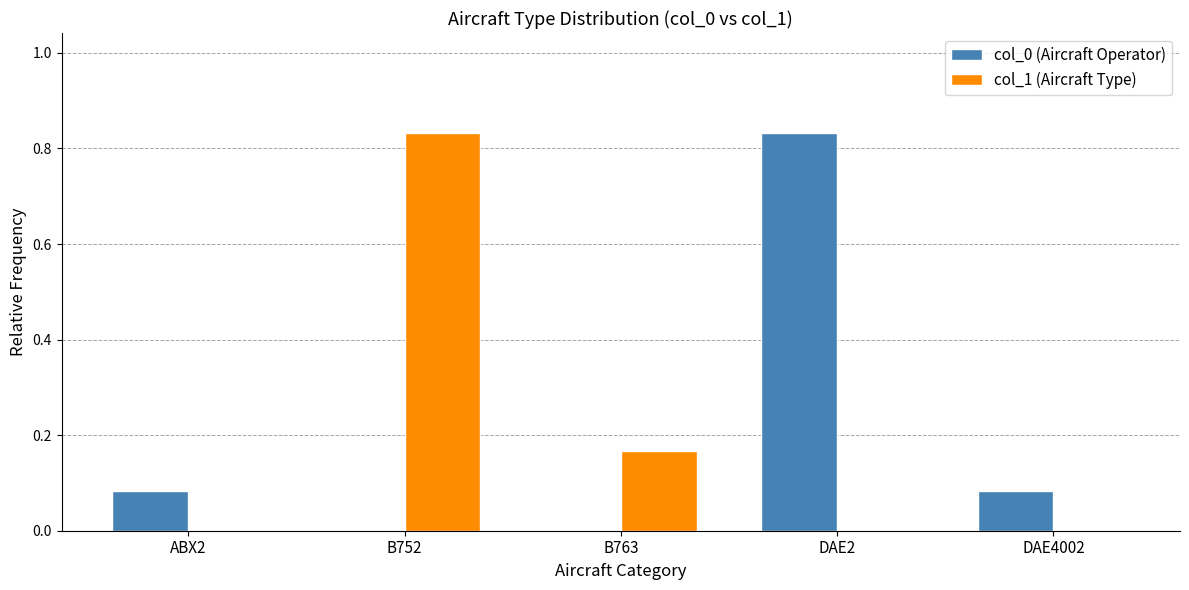

True or false: col_0 (Aircraft Operator) has a value of 0.5 at B763.

False